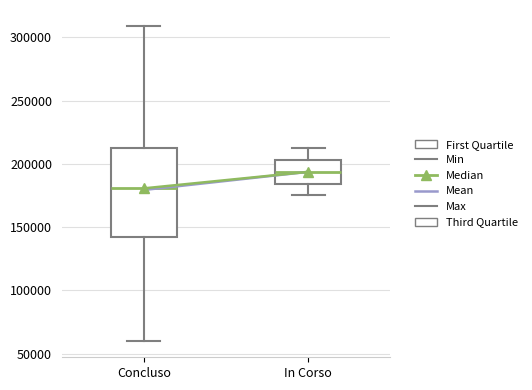

Where does the median line of the box for In Corso sit on the y-axis? The values are not printed on the chart, so give them approximately, as read against the axis.

195000